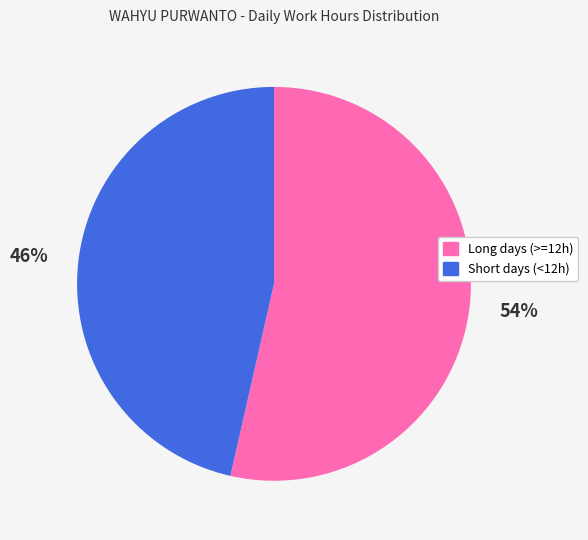

Is there any slice that represents more than half of the pie?

Yes